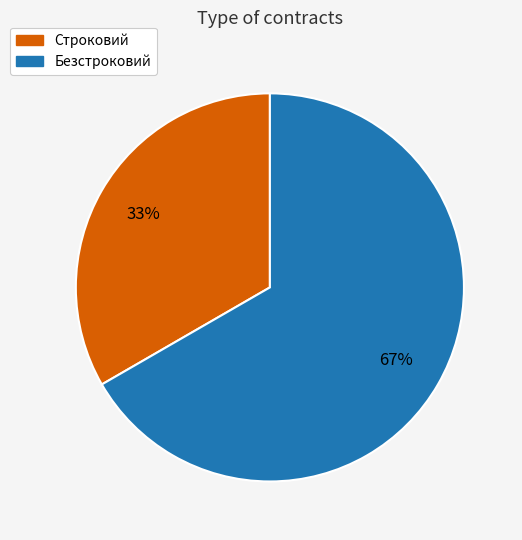

Between Безстроковий and Строковий, which is larger?

Безстроковий